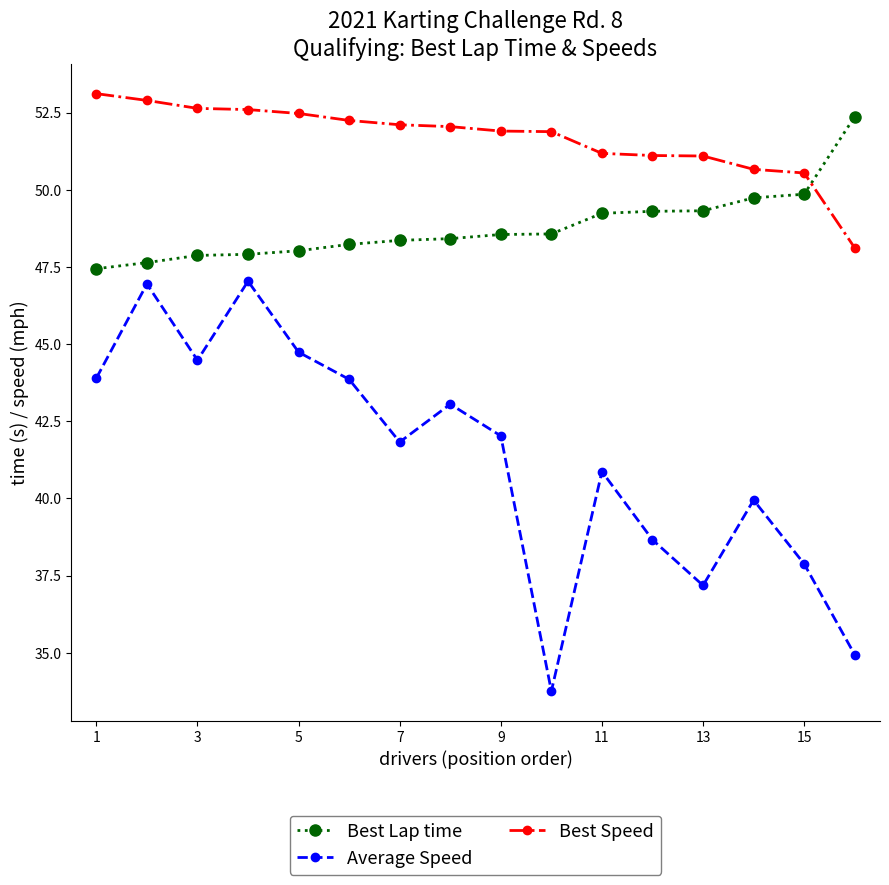

Which series has the largest range (max minus min)?

Average Speed